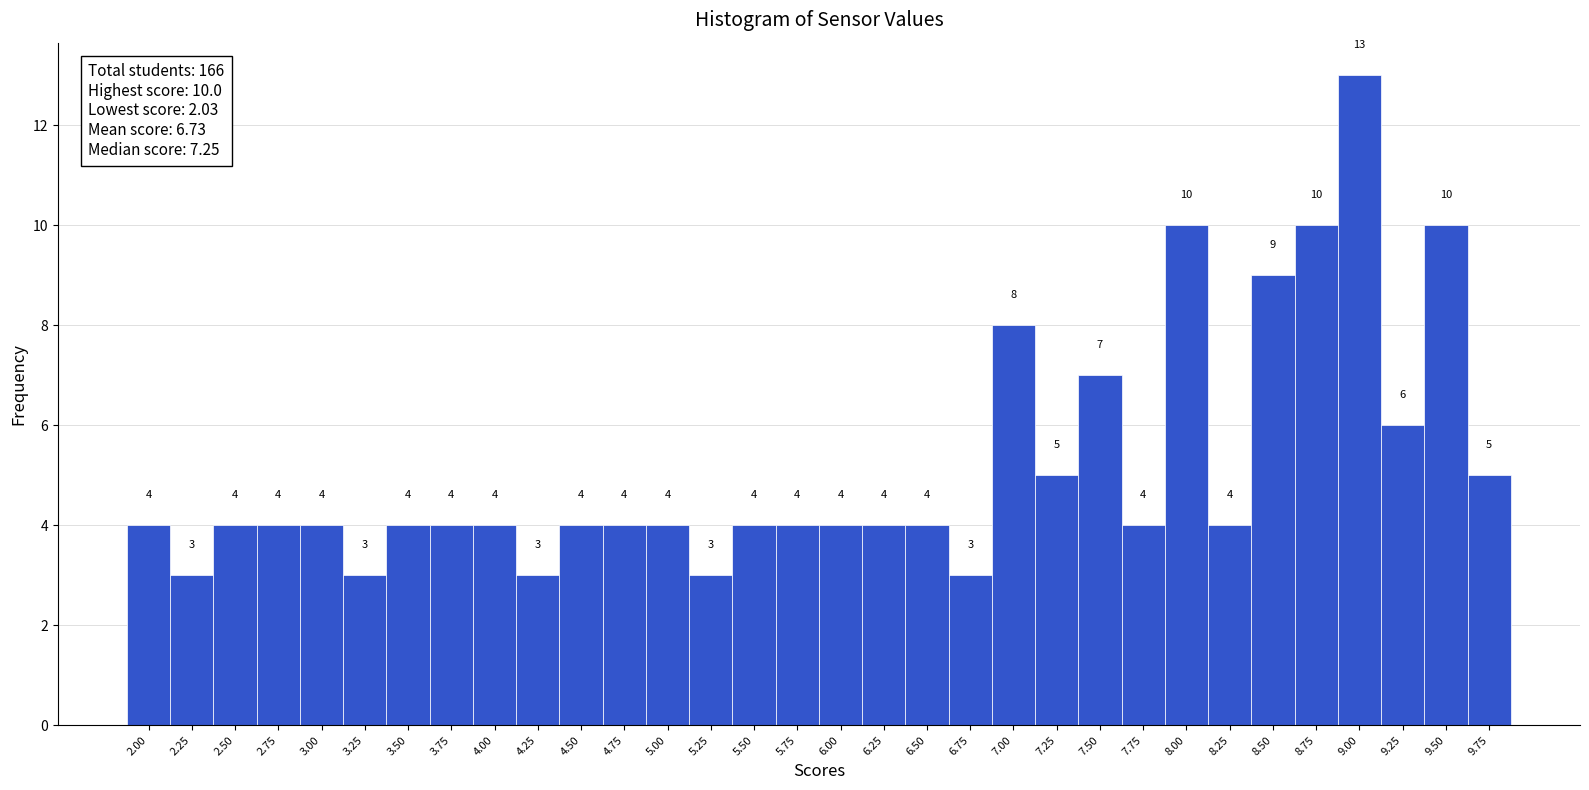

Reading right to left, what are all the values shown in this chart?

9.75=5	9.50=10	9.25=6	9.00=13	8.75=10	8.50=9	8.25=4	8.00=10	7.75=4	7.50=7	7.25=5	7.00=8	6.75=3	6.50=4	6.25=4	6.00=4	5.75=4	5.50=4	5.25=3	5.00=4	4.75=4	4.50=4	4.25=3	4.00=4	3.75=4	3.50=4	3.25=3	3.00=4	2.75=4	2.50=4	2.25=3	2.00=4